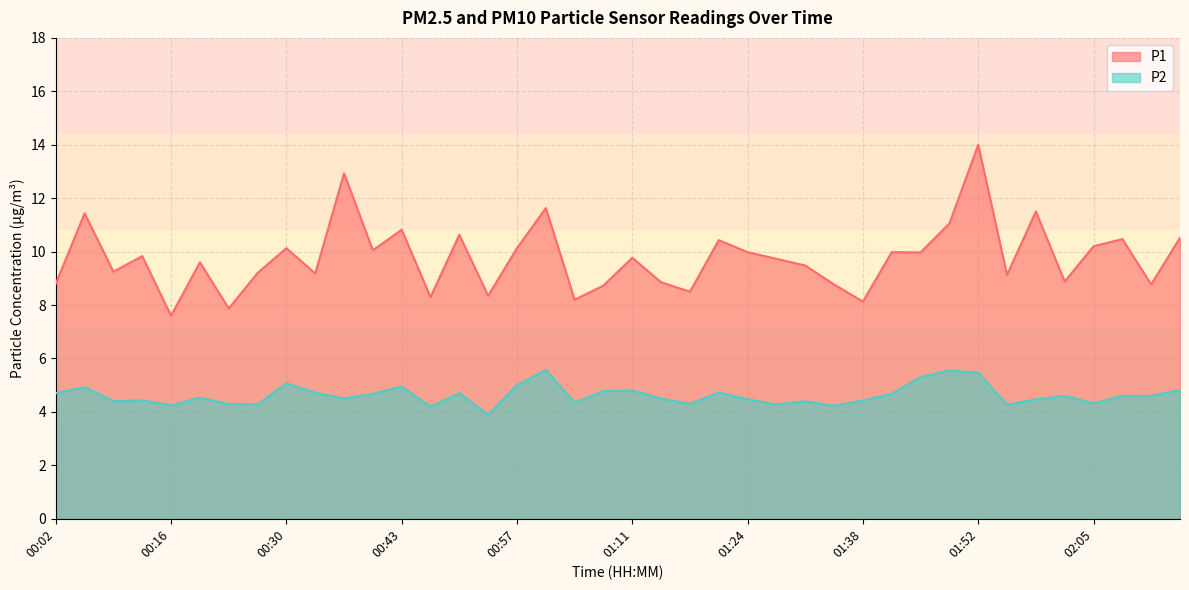

What is the total value across all series at 00:16?

11.8